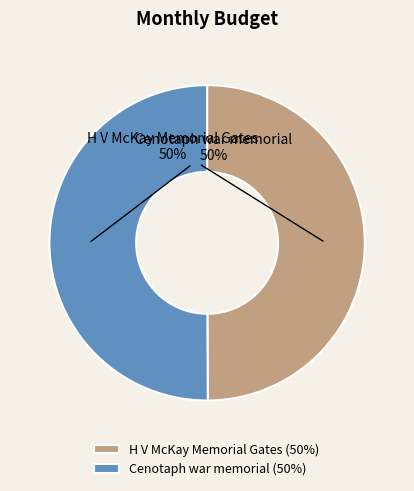

What is the ratio of the value at H V McKay Memorial Gates to the value at Cenotaph war memorial?

1.0